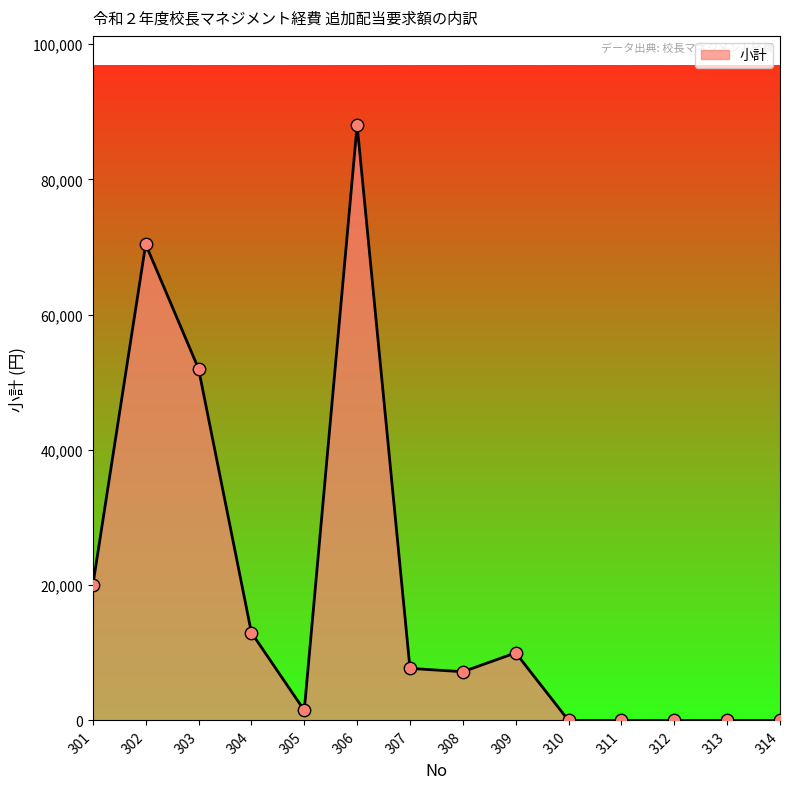

What is the change in value from 308 to 314?

-7205